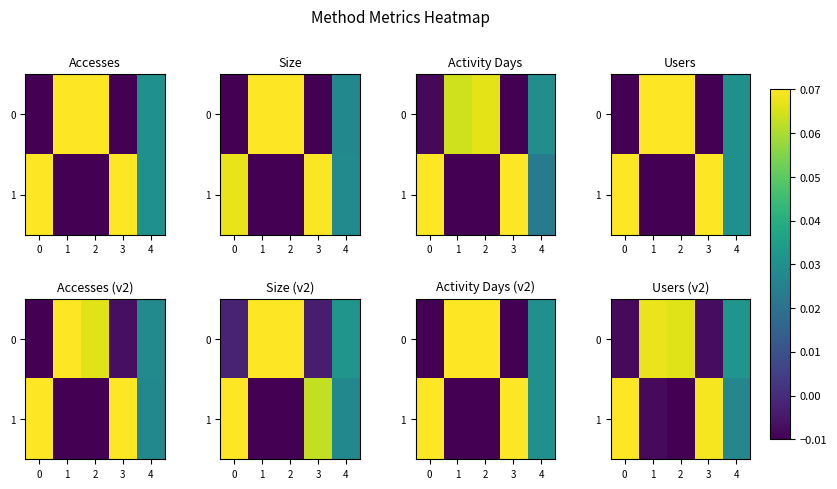

What is the sum of the 0 values at 0 and 1?

0.1